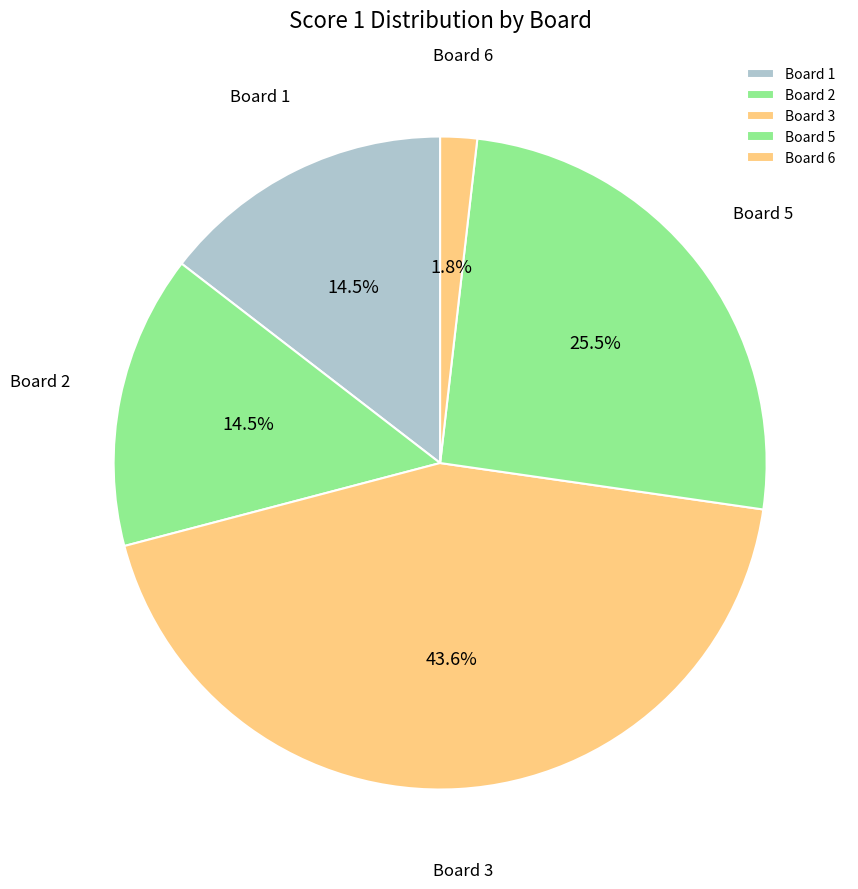

Approximately how many times larger is the value at Board 3 compared to Board 1?

3.0